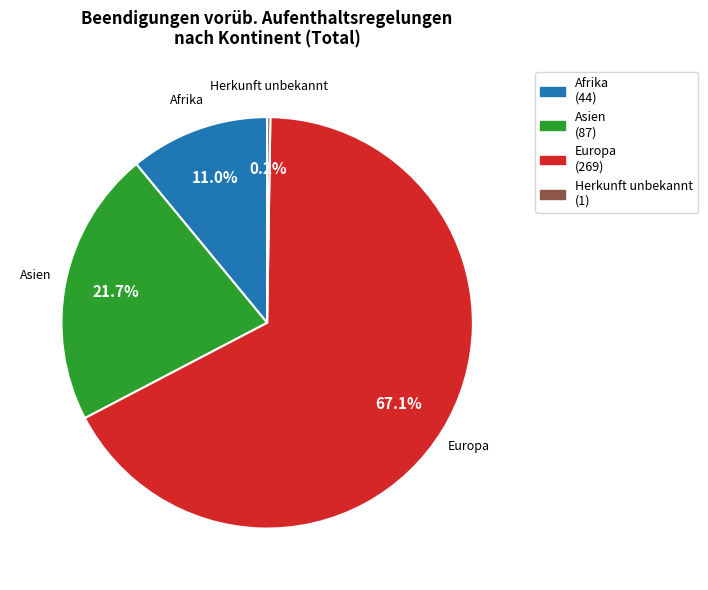

To the nearest percent, what is the difference between the largest and smallest slice percentages?

67%